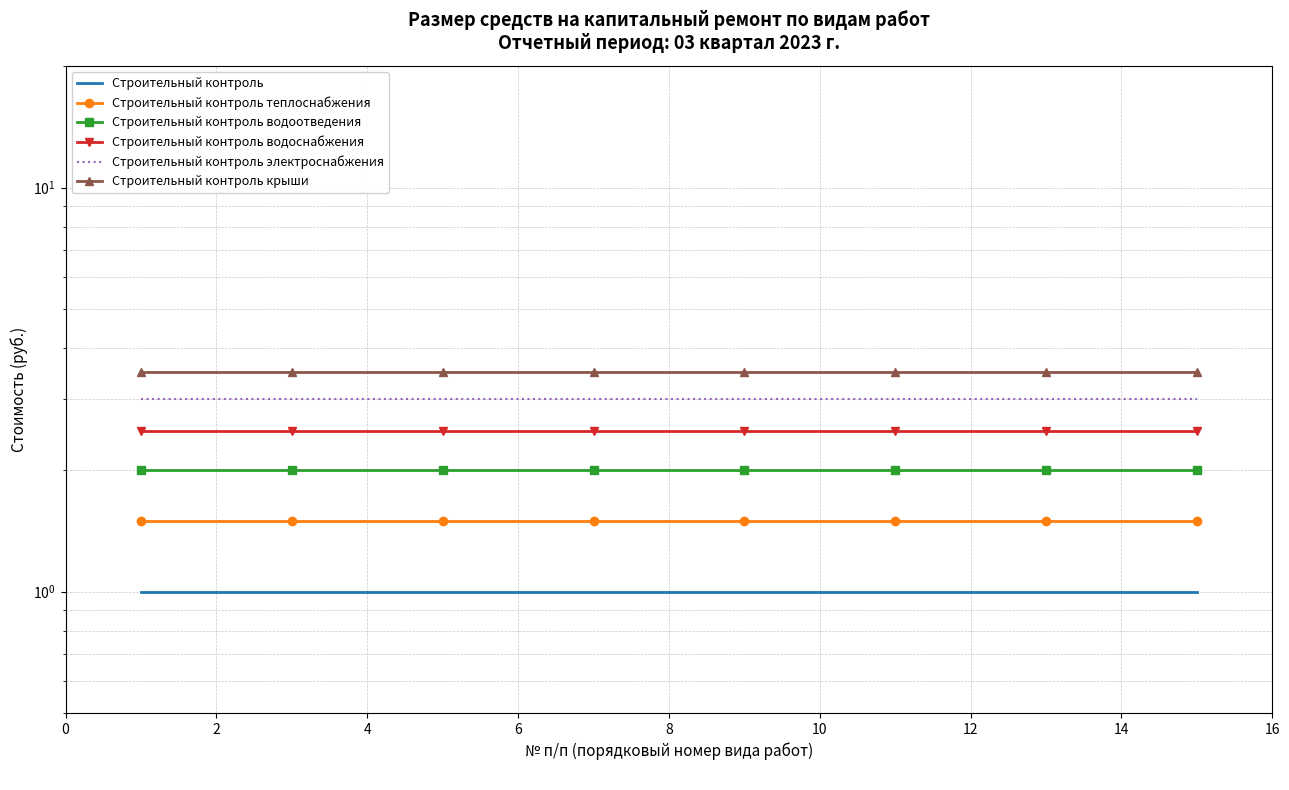

Is it true that Строительный контроль крыши equals 6.0 at 0?

False